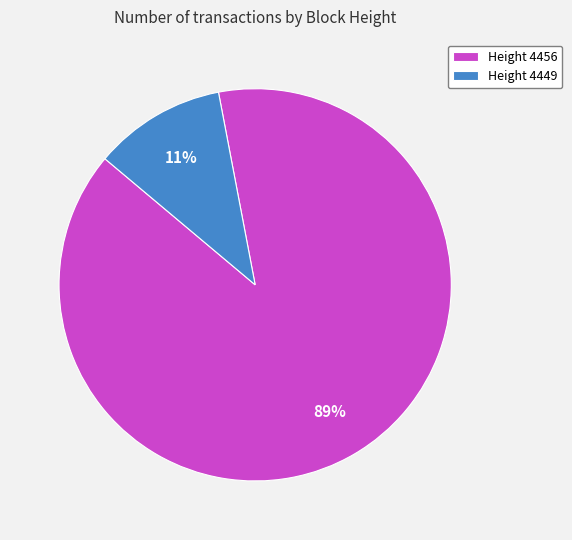

What is the largest slice in the pie chart?

Height 4456